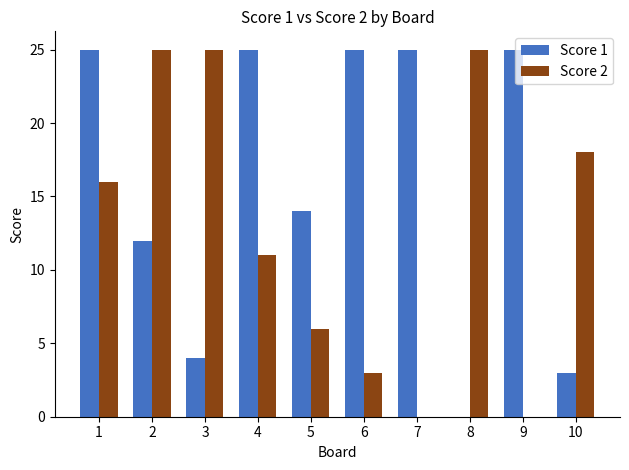

What is the sum of all Score 1 values?

158